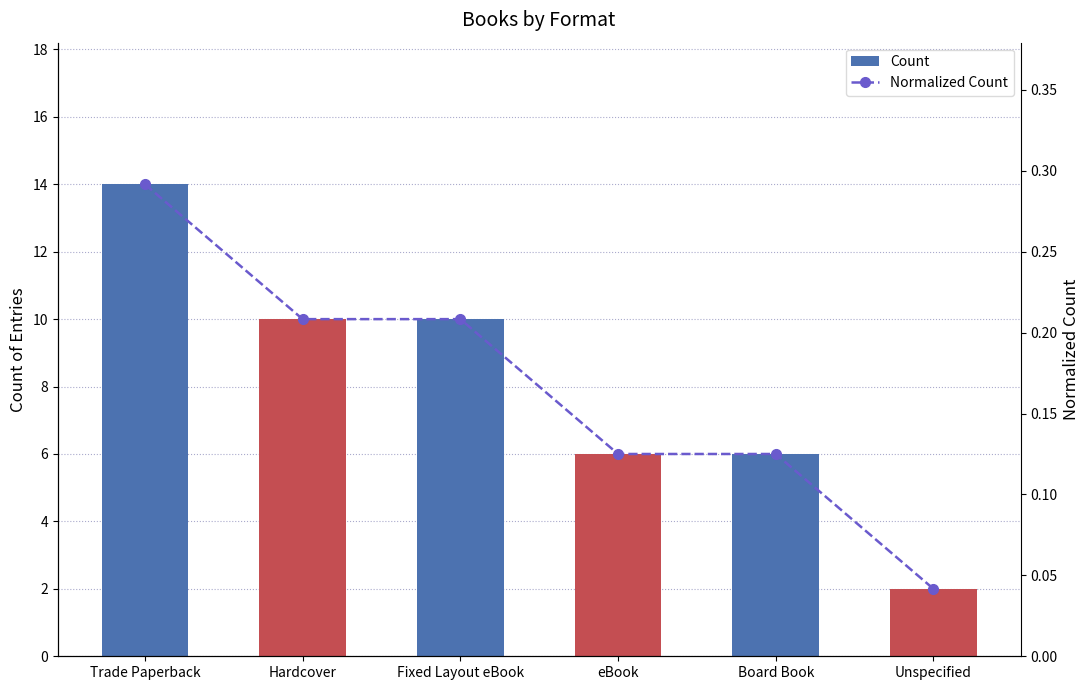

Between eBook and Unspecified, which series saw the biggest shift?

Count